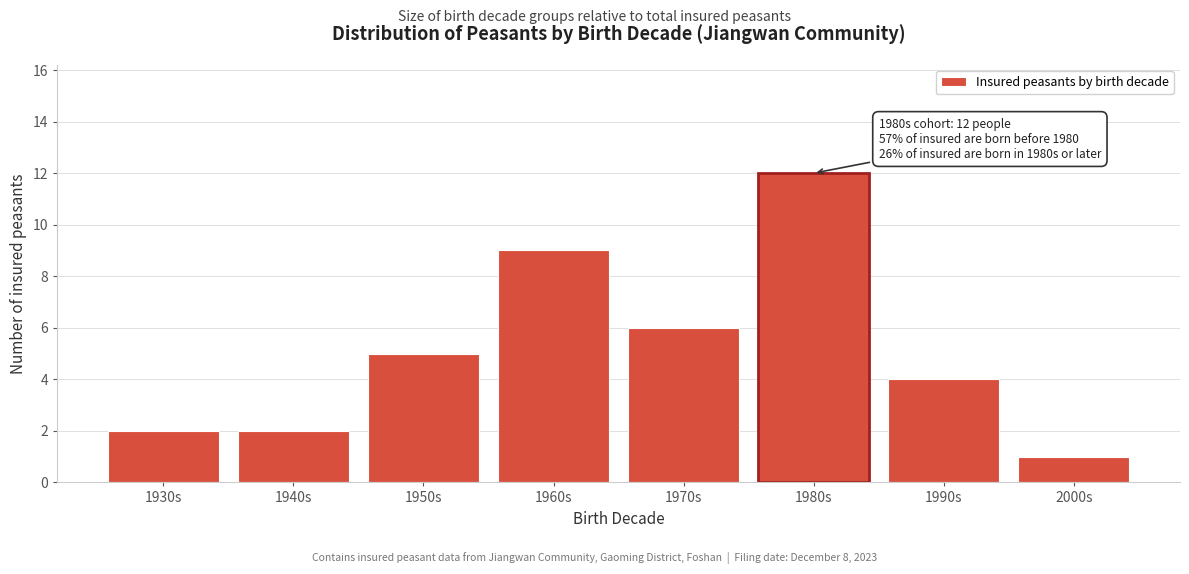

Reading left to right, transcribe all the data shown in this chart.

2	2	5	9	6	12	4	1